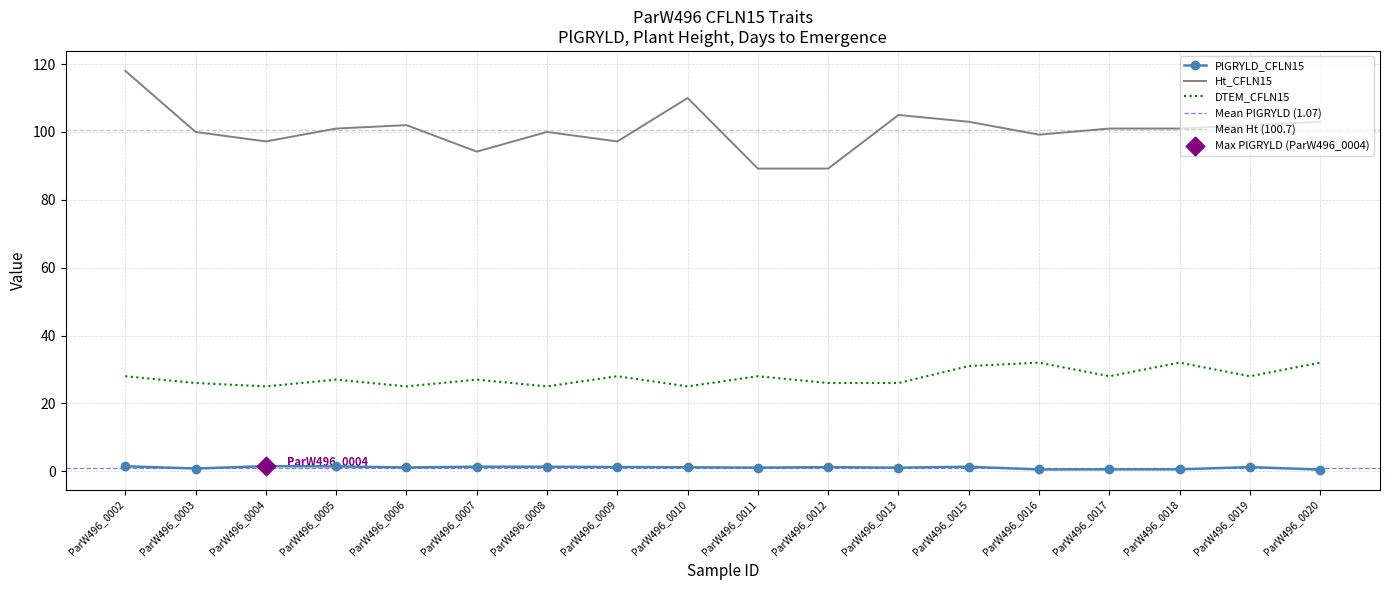

At how many categories does at least one series exceed 37?

18